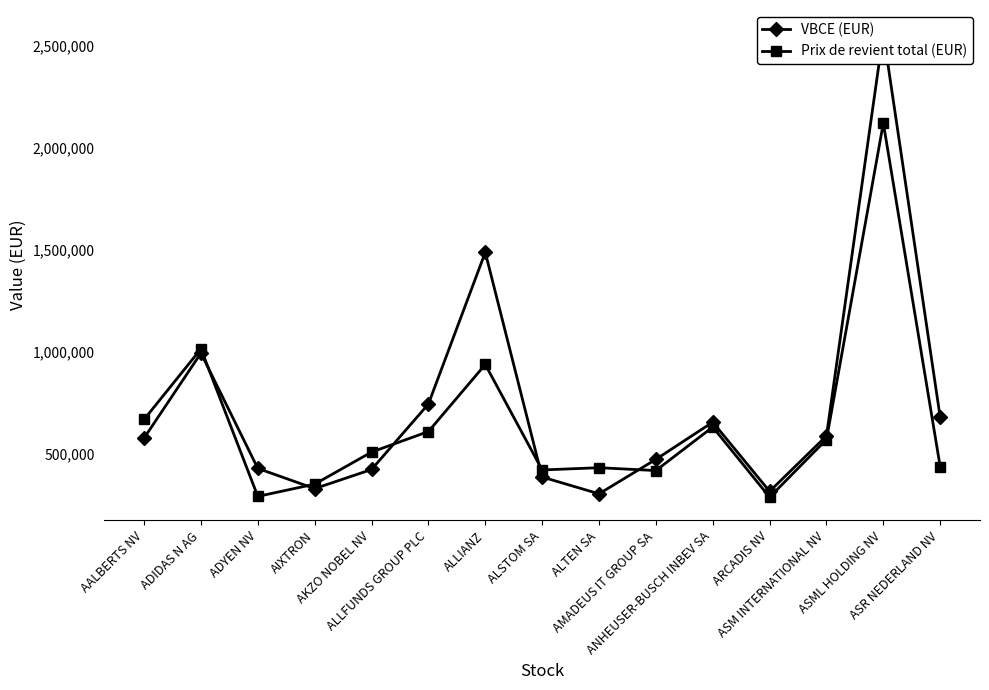

How many lines are shown in the chart?

2